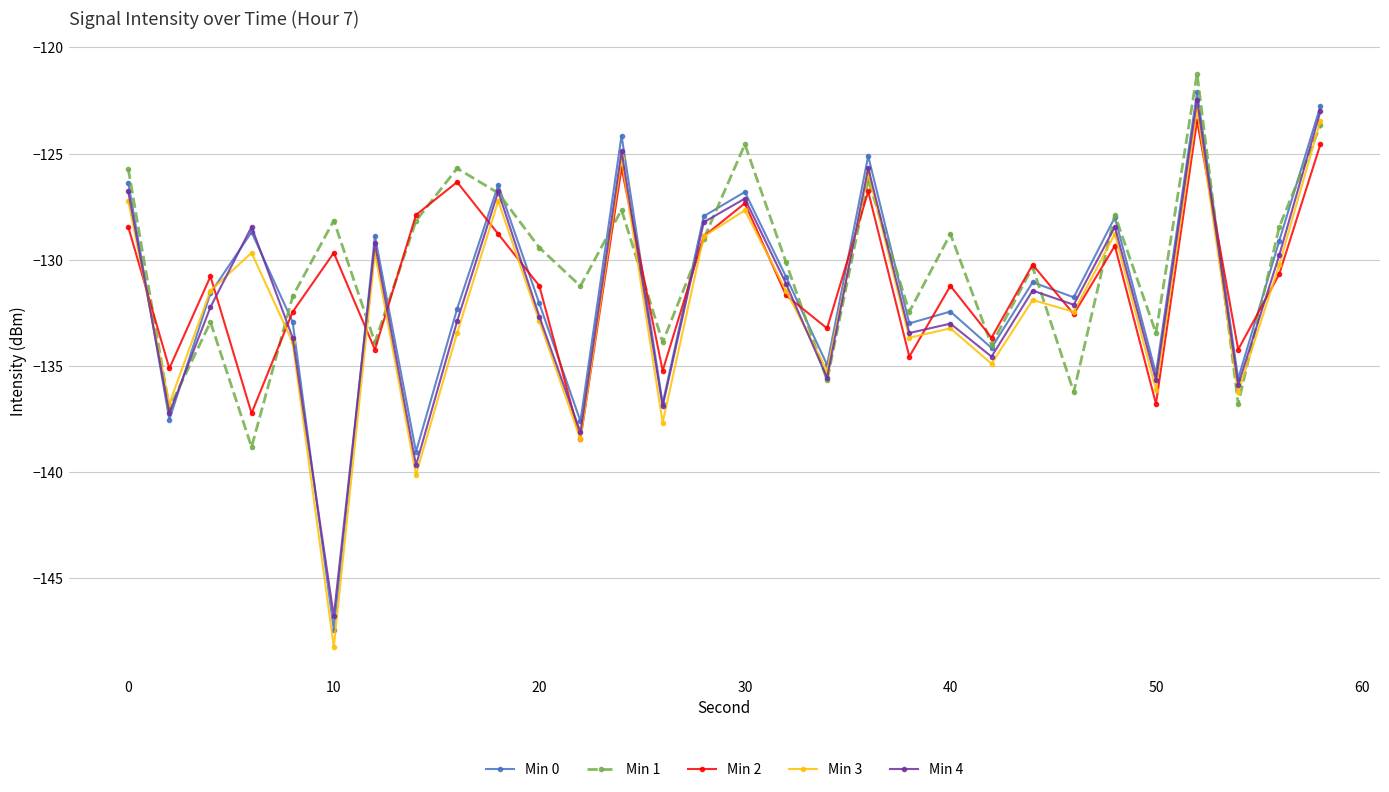

In Min 2, how many points are higher than both neighbors (excluding endpoints)?

10